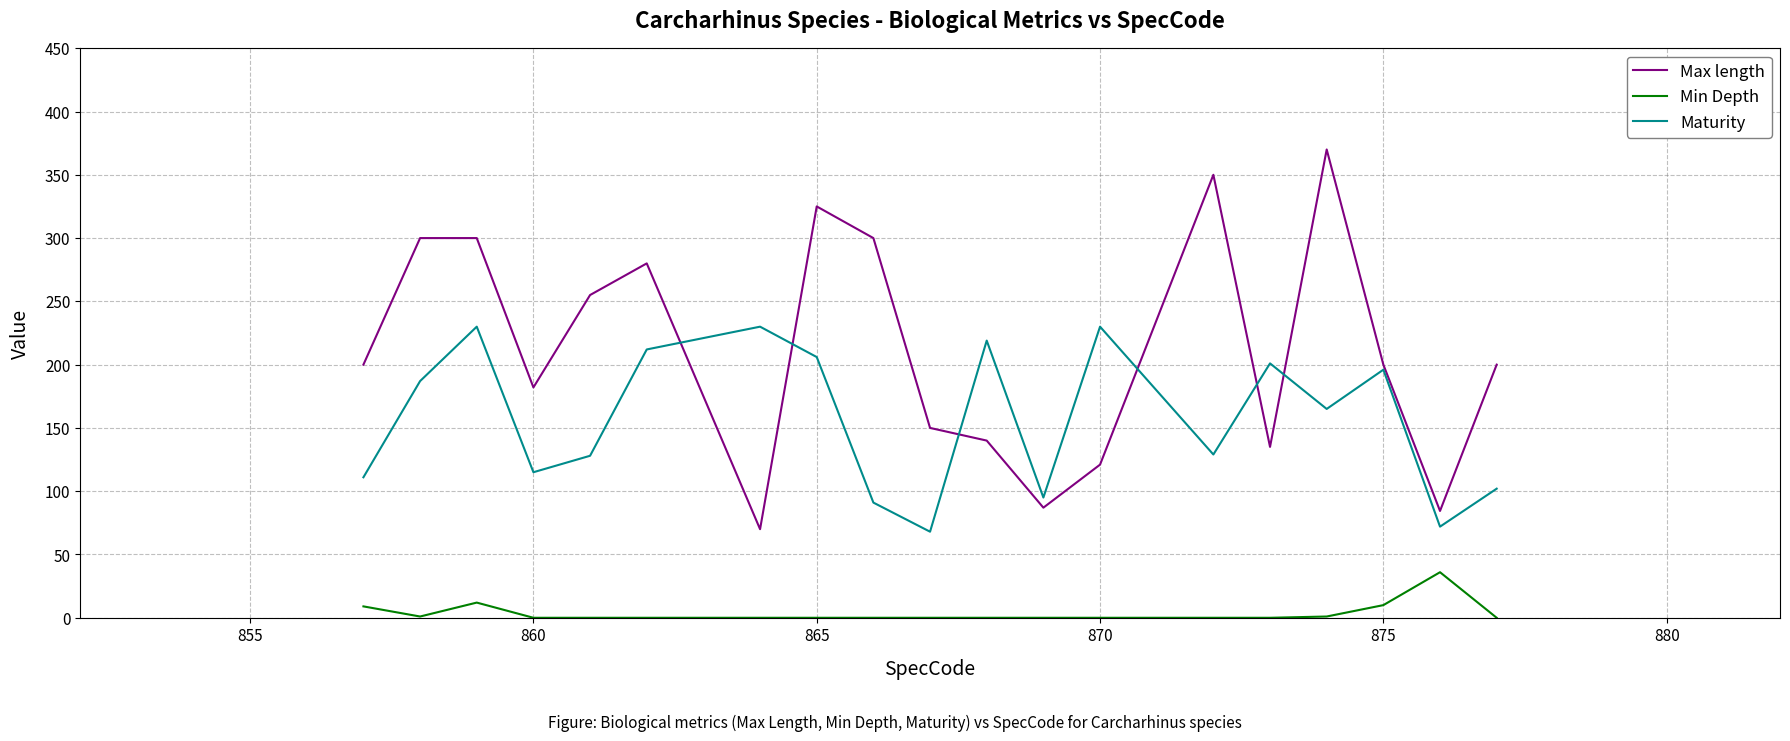

Which series has the largest total across all categories?

Max length